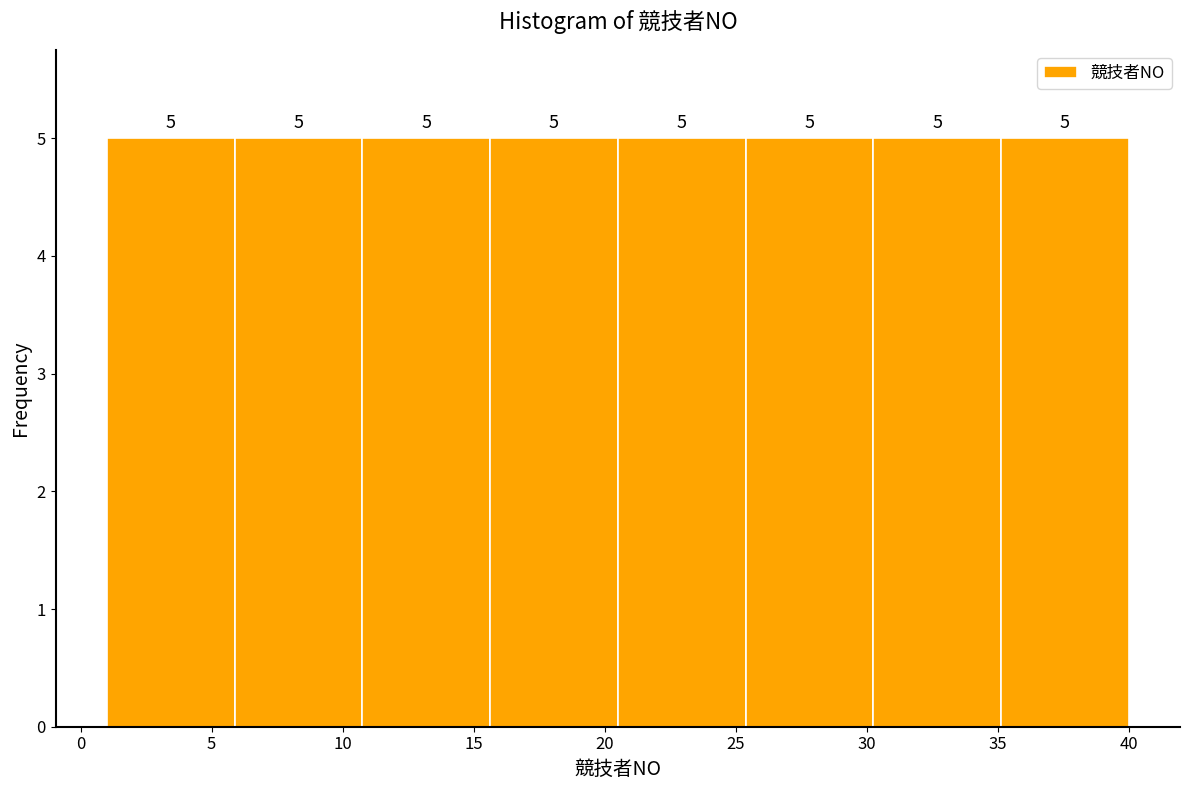

Reading left to right, transcribe this chart: for each bar, give the range it covers on the x-axis and its height. The bar edges are not printed on the chart, so give them approximately, as read against the axis.

1.0 to 6.0: 5
6.0 to 11.0: 5
11.0 to 15.5: 5
15.5 to 20.5: 5
20.5 to 25.5: 5
25.5 to 30.5: 5
30.5 to 35.0: 5
35.0 to 40.0: 5